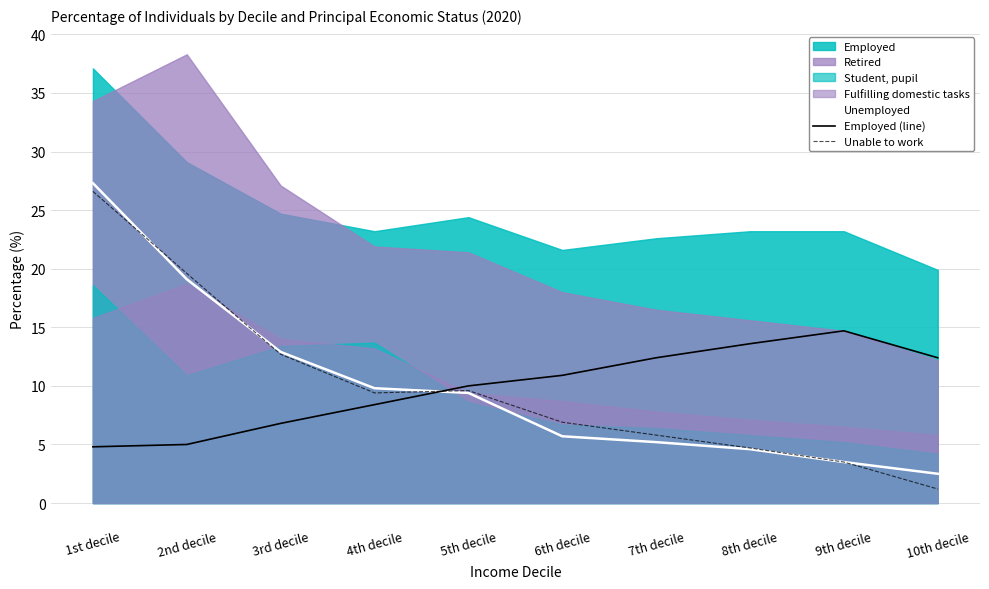

What is the label of the 8th point from the left?

8th decile